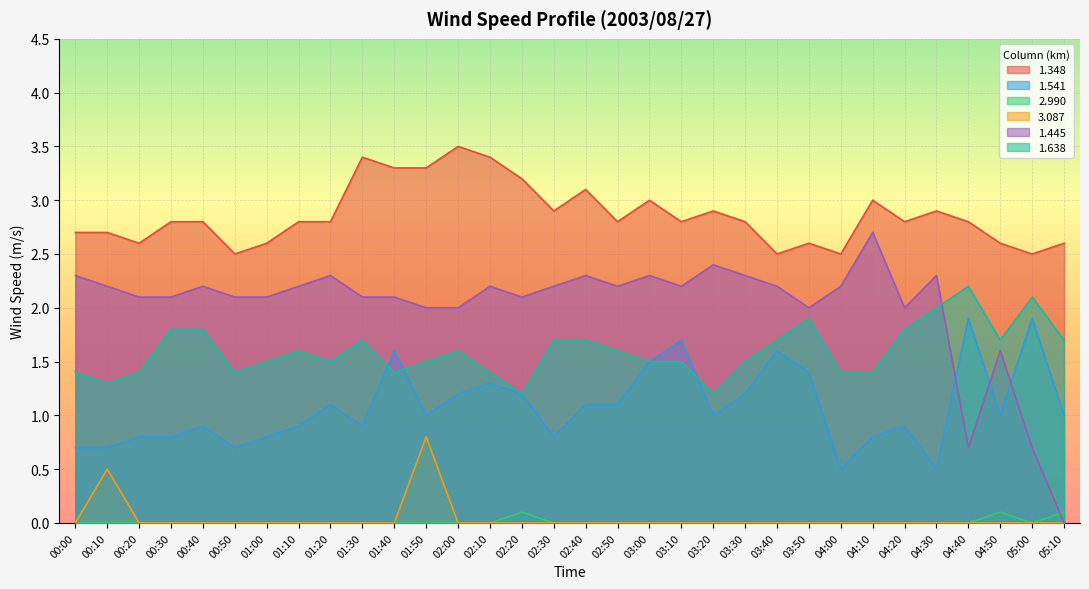

The value of 3.087 at 03:50 is -0.5. True or false?

False